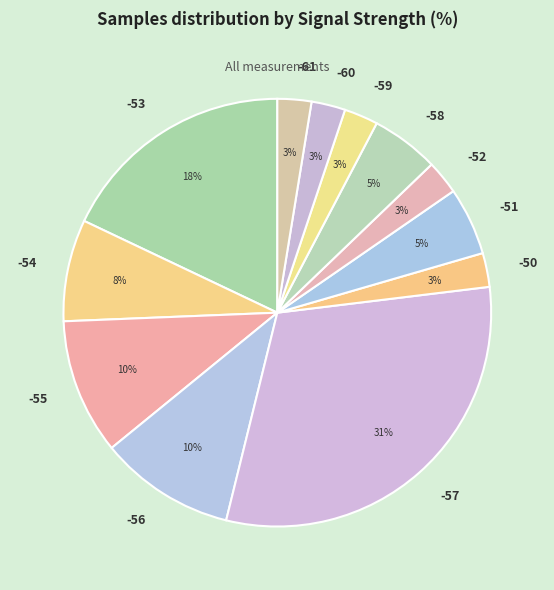

How many slices are in this pie chart?

12